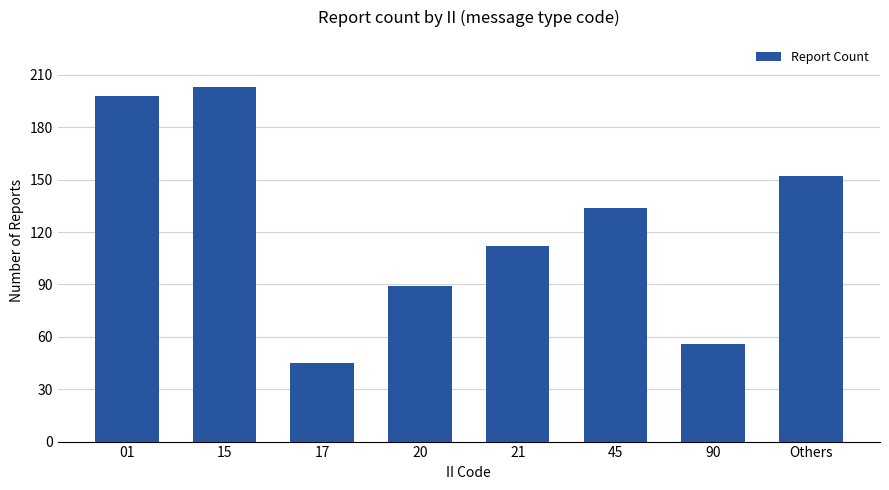

Which category has the highest value across all series?

15